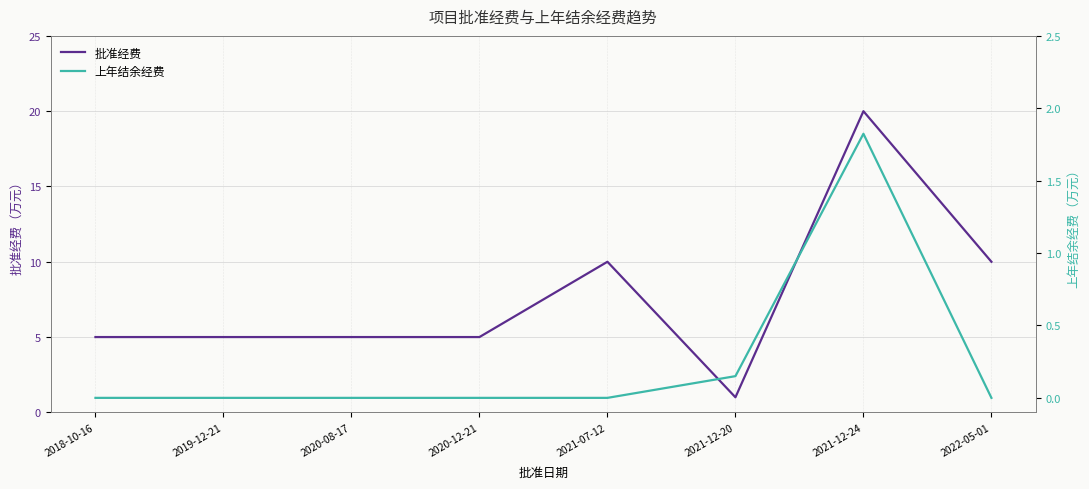

How many 批准经费 values are between 5 and 10?

6